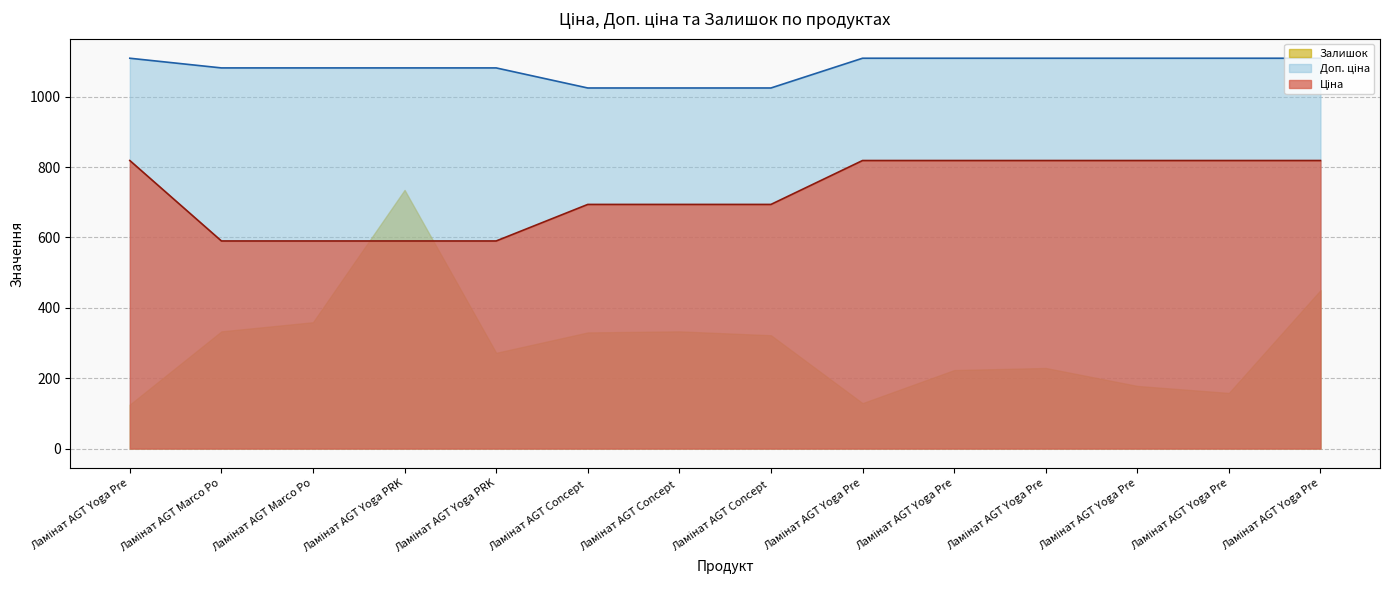

Count the number of categories in the chart.

14